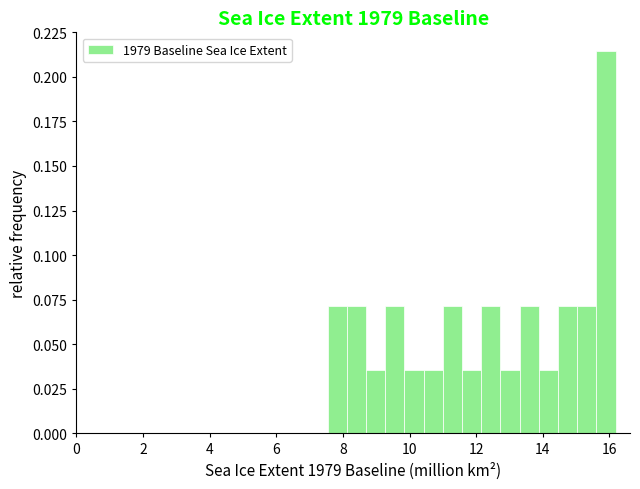

Read against the x-axis, roughly where is the centre of the tallest bar?

15.8